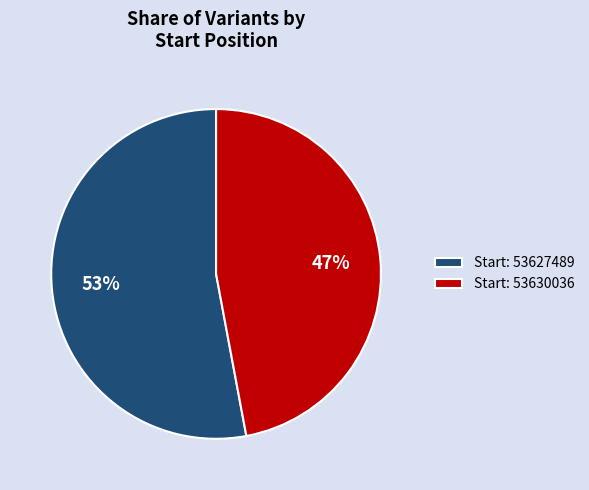

Approximately how many times larger is the value at Start: 53630036 compared to Start: 53627489?

0.9